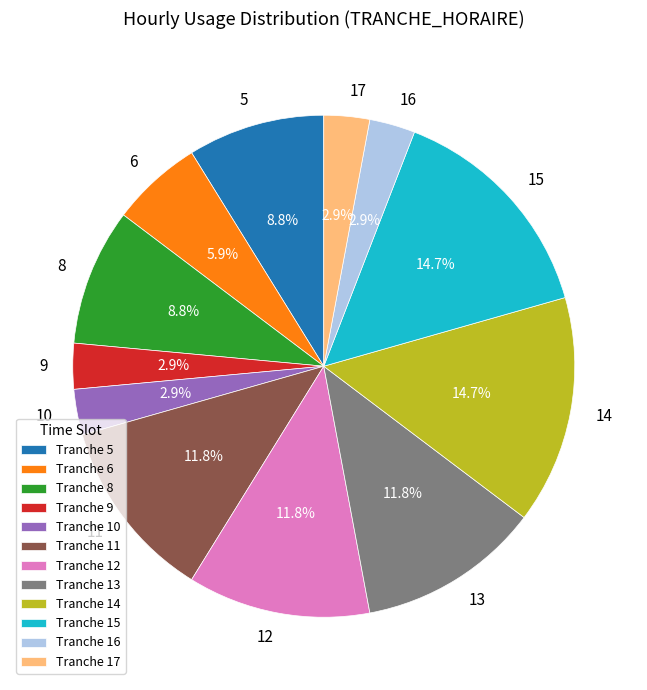

What portion of the pie excludes 8?

91.2%